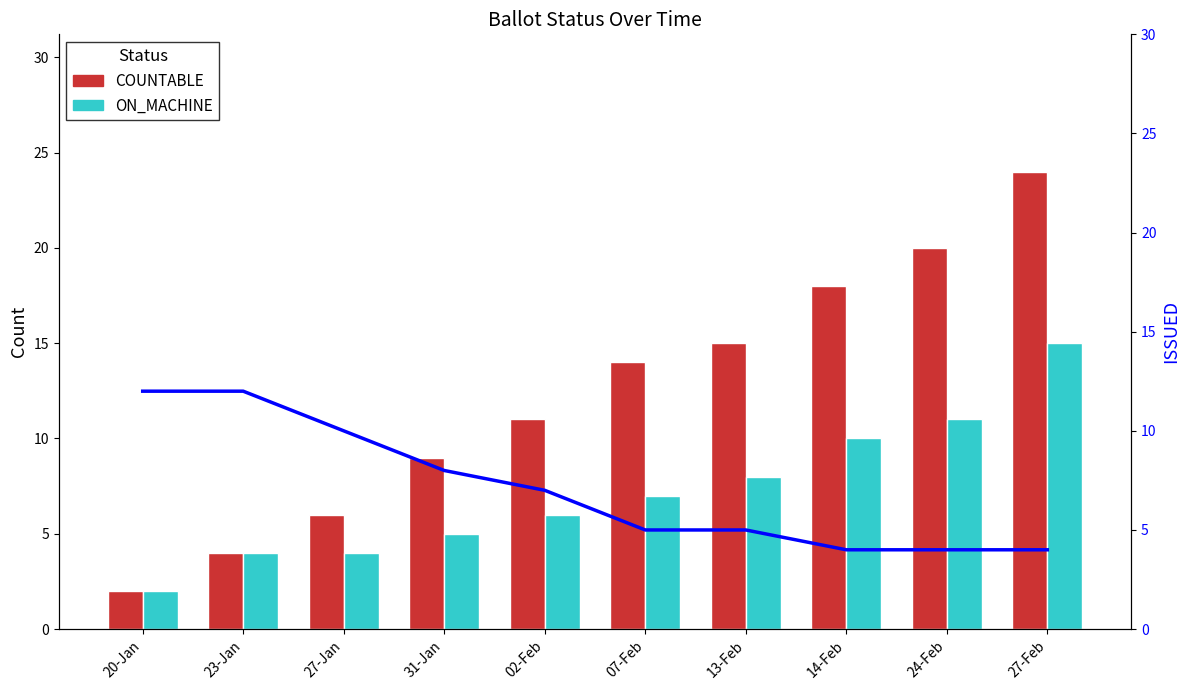

Which series changed the most between 23-Jan and 27-Feb?

COUNTABLE